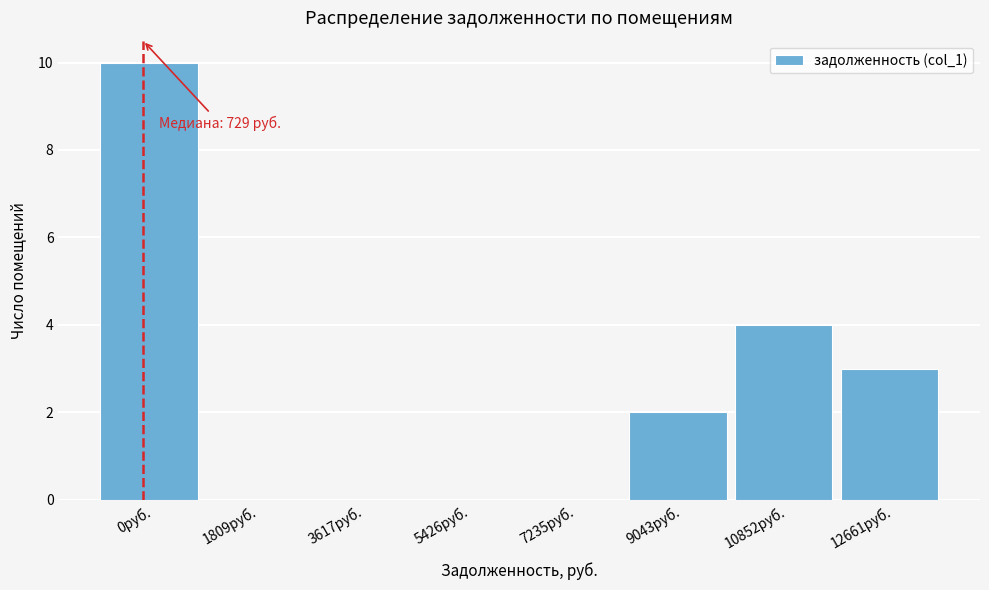

Reading right to left, list all the values displayed in this chart.

12661руб.=3	10852руб.=4	9043руб.=2	7235руб.=0	5426руб.=0	3617руб.=0	1809руб.=0	0руб.=10